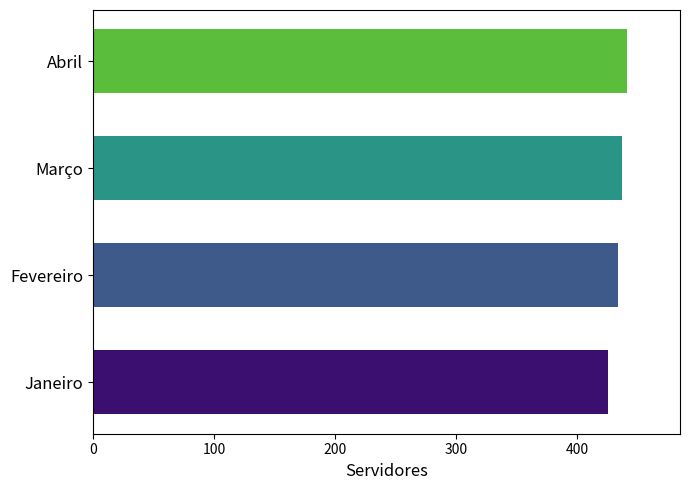

What is the smallest value displayed?

426